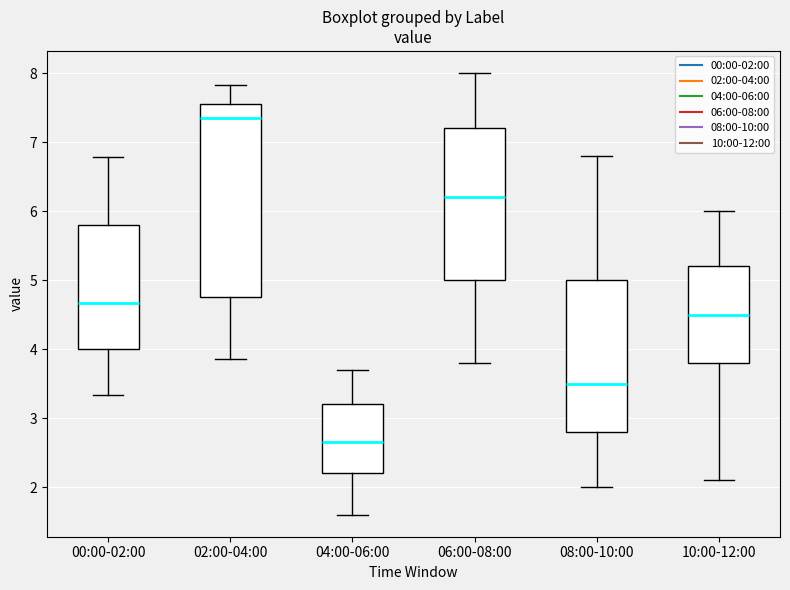

Where does the median line of the box for 08:00-10:00 sit on the y-axis? The values are not printed on the chart, so give them approximately, as read against the axis.

3.5